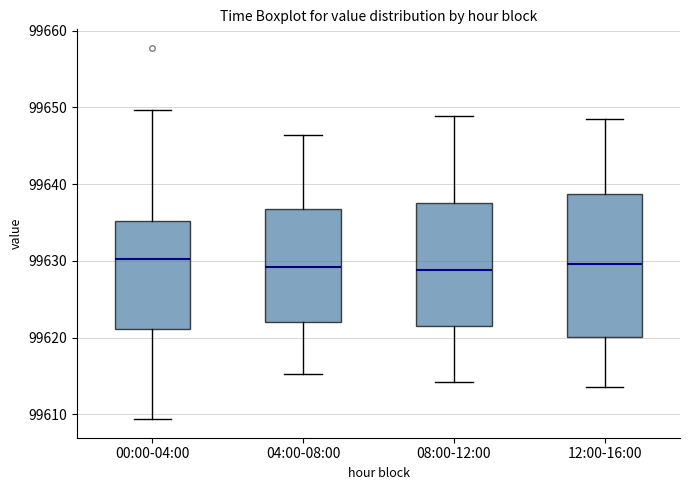

Reading left to right, transcribe this box plot: for each box, give where its median line is, the range the box spans, and where its two whiskers end, as read against the y-axis. The values are not printed on the chart, so give them approximately, as read against the axis.

00:00-04:00: median 99630, box 99621 to 99635, whiskers 99609 to 99650
04:00-08:00: median 99629, box 99622 to 99637, whiskers 99615 to 99646
08:00-12:00: median 99629, box 99621 to 99638, whiskers 99614 to 99649
12:00-16:00: median 99630, box 99620 to 99639, whiskers 99614 to 99649